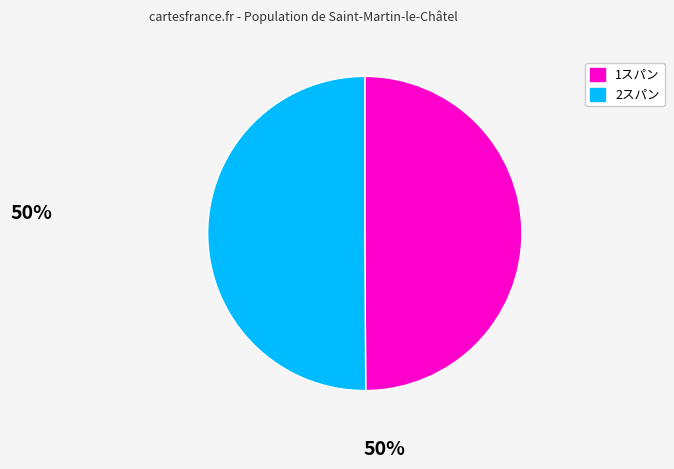

Is it true that 2スパン is 63% of the pie?

False